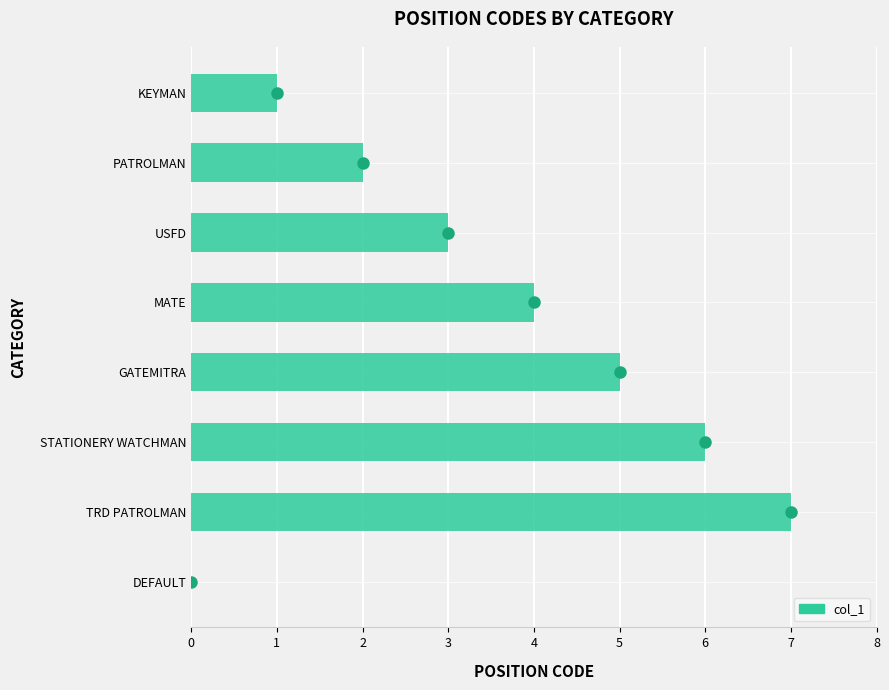

Reading right to left, list all the values displayed in this chart.

DEFAULT=0	TRD PATROLMAN=7	STATIONERY WATCHMAN=6	GATEMITRA=5	MATE=4	USFD=3	PATROLMAN=2	KEYMAN=1